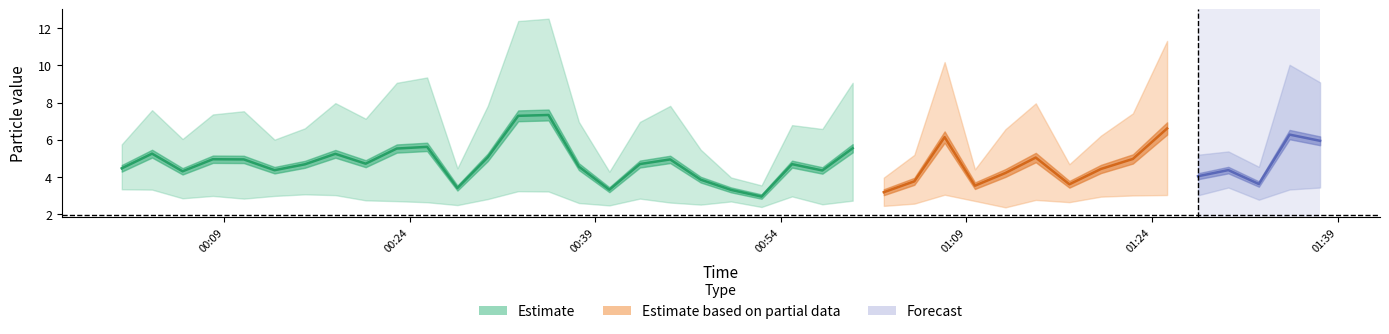

The value of SDS_P2 at 15 is 3.0. True or false?

True